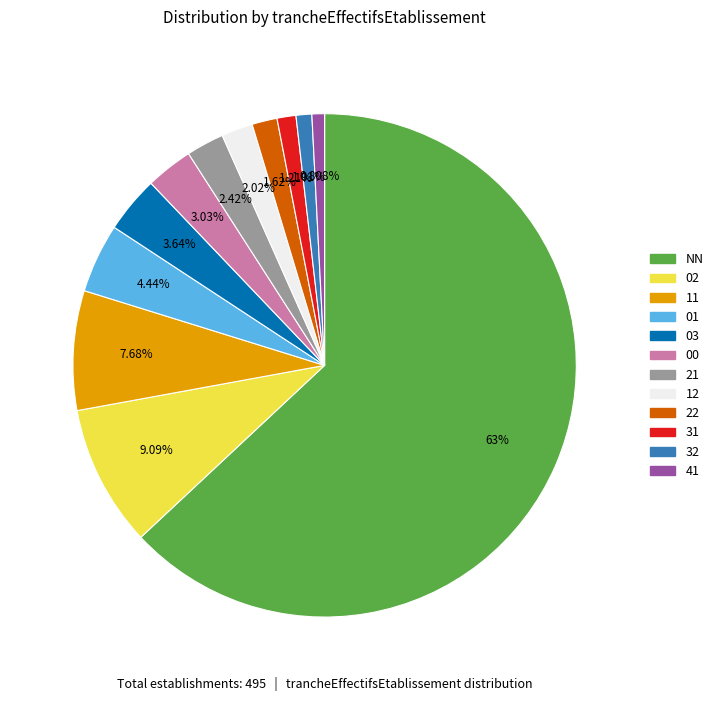

Which slice is the largest?

NN